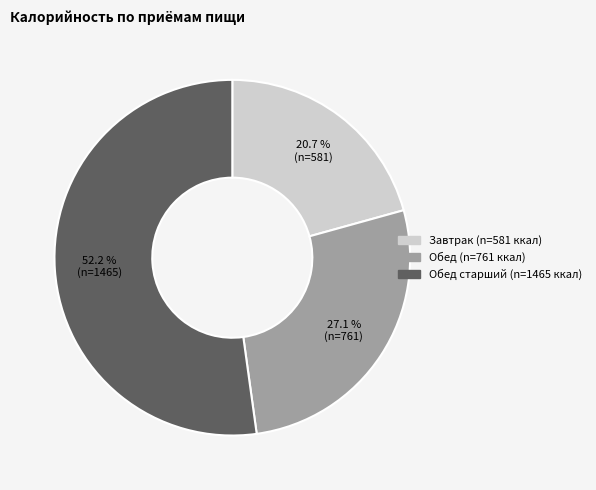

Count the number of slices in the pie.

3